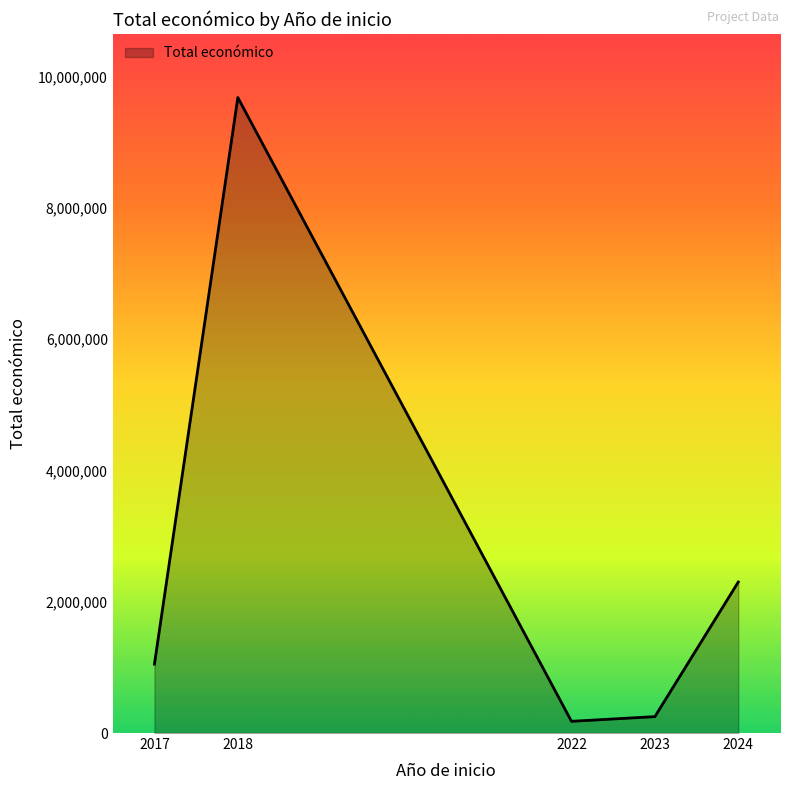

What is the approximate value at 2017, to the nearest 10?

1049160